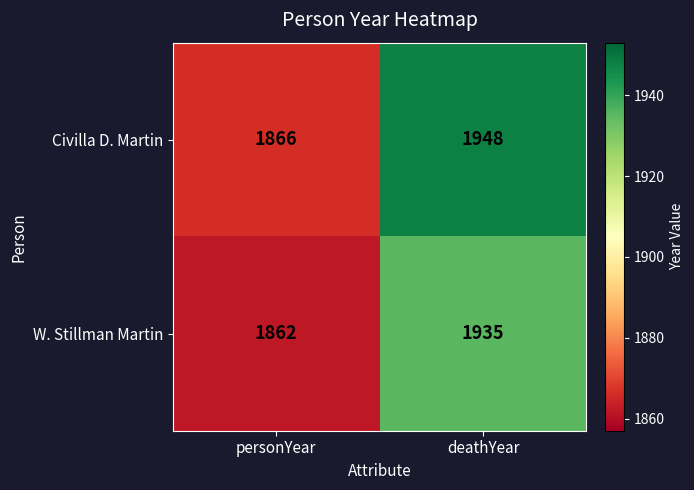

Between personYear and deathYear, which series saw the biggest shift?

Civilla D. Martin